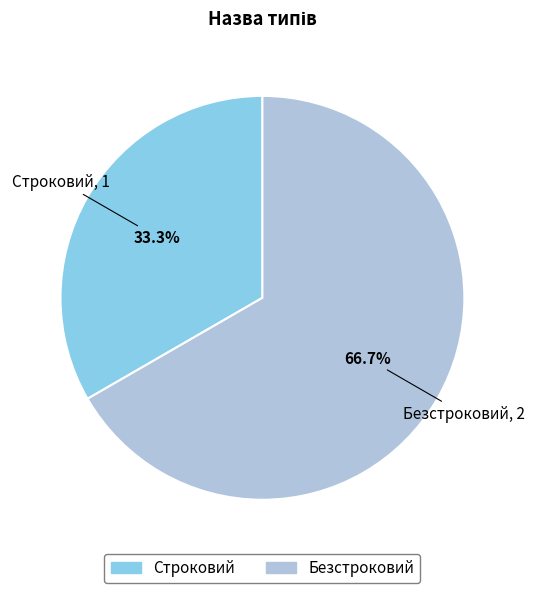

Which category has the biggest portion of the pie?

Безстроковий